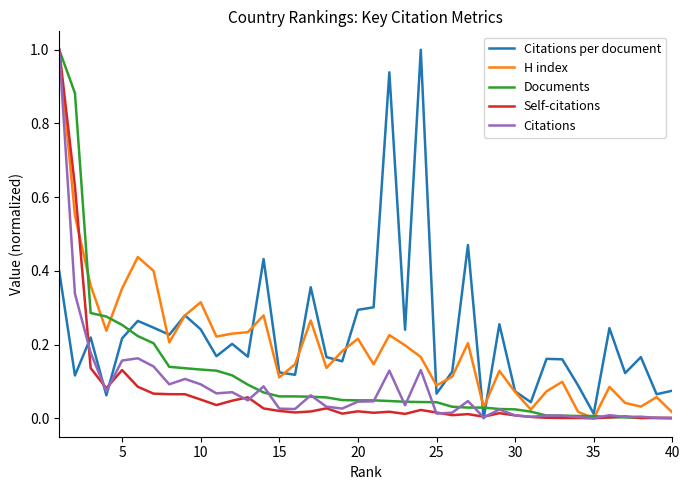

How many values in the Citations per document series exceed 0?

39